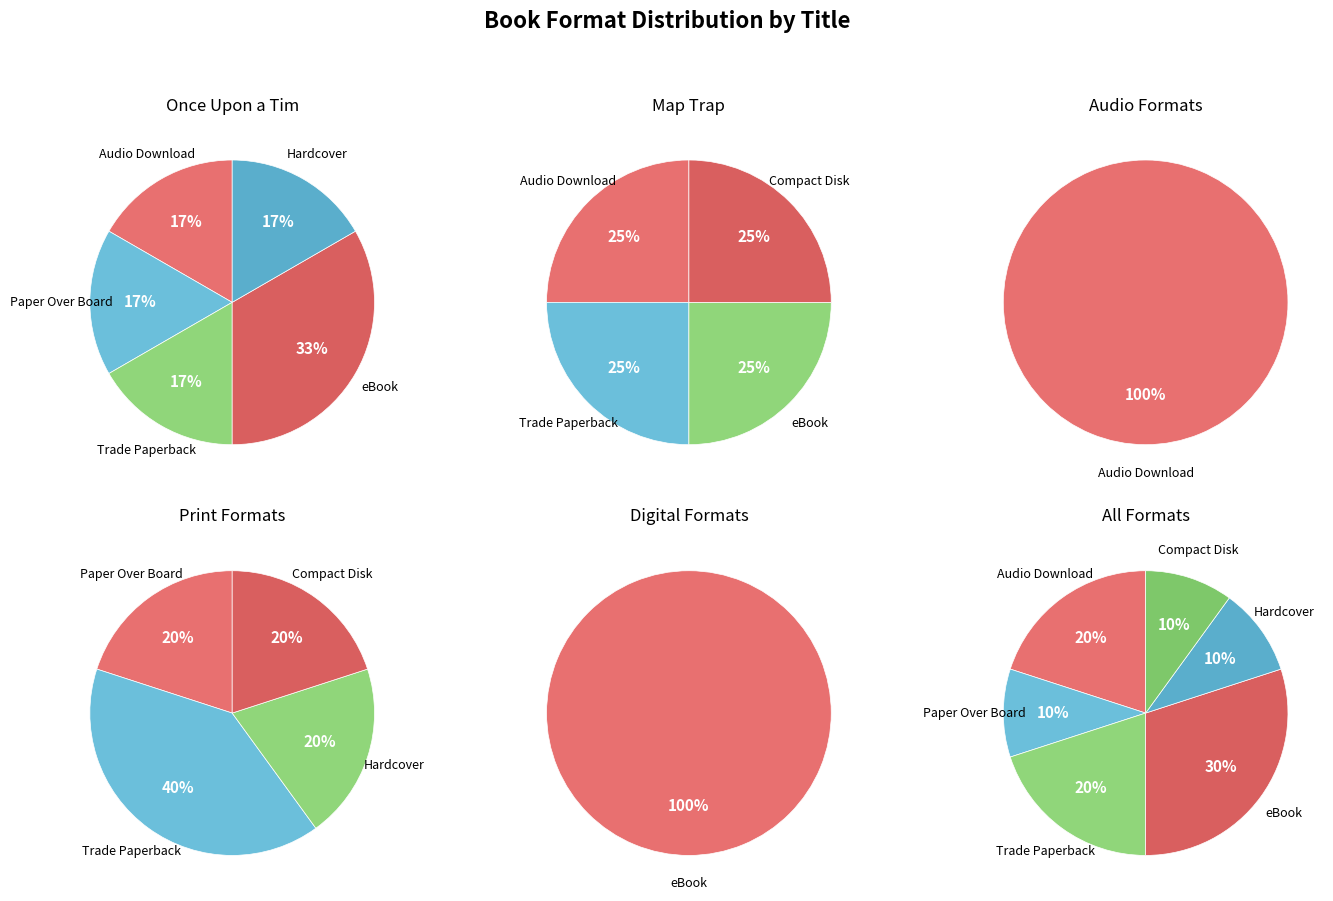

What percentage is the Hardcover slice, to the nearest percent?

10%